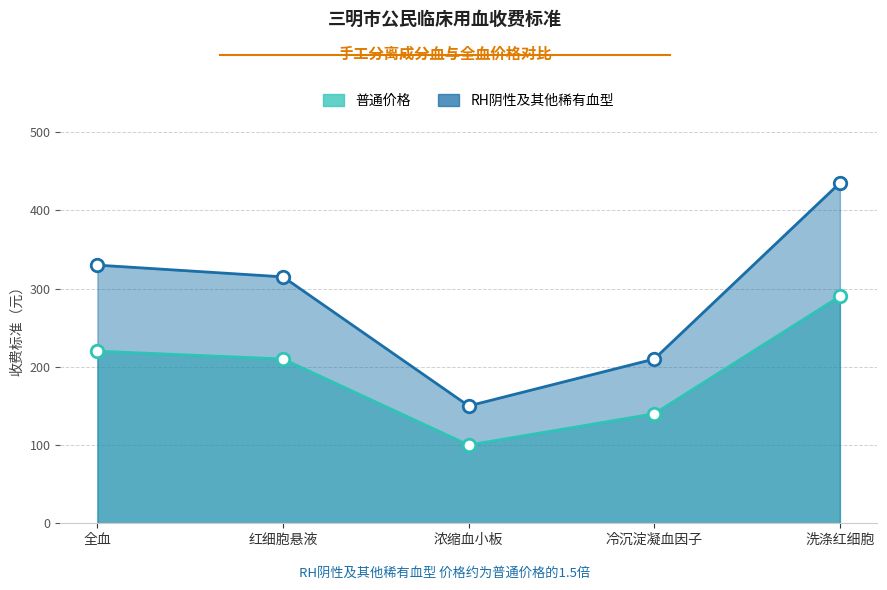

What are all the series names shown in the legend?

普通价格, RH阴性及其他稀有血型